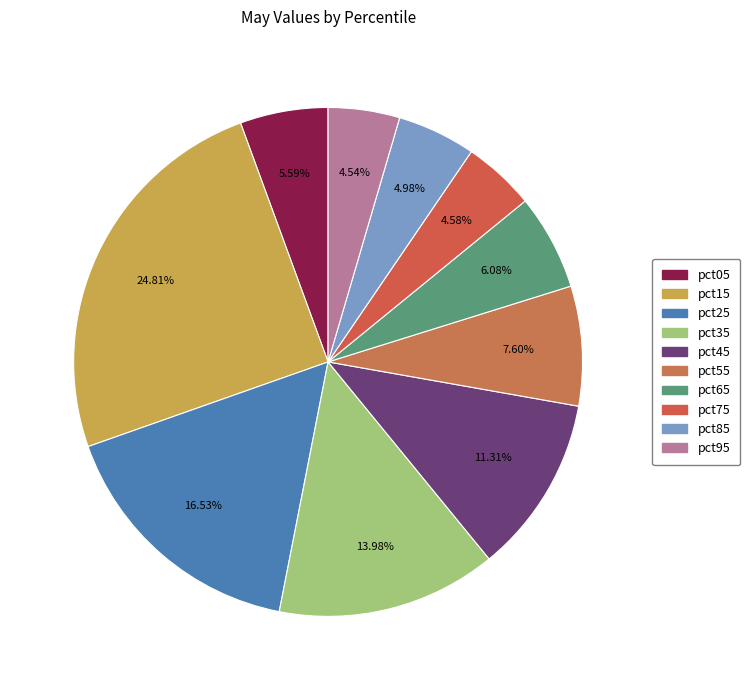

Is pct05 the majority of the pie?

No